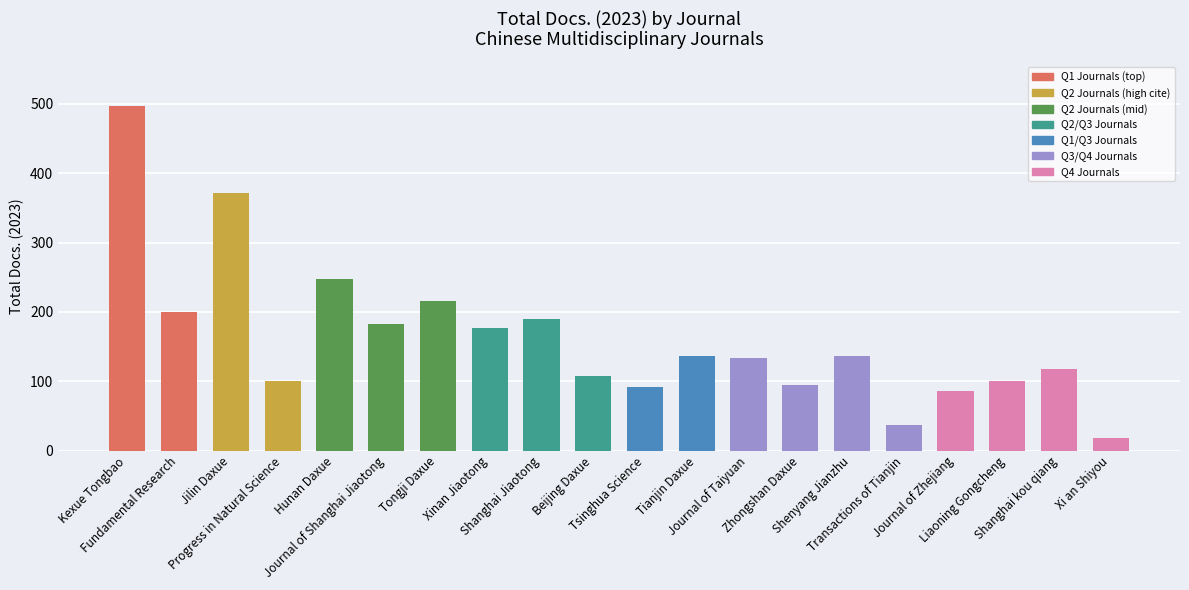

How many series are shown in this chart?

1